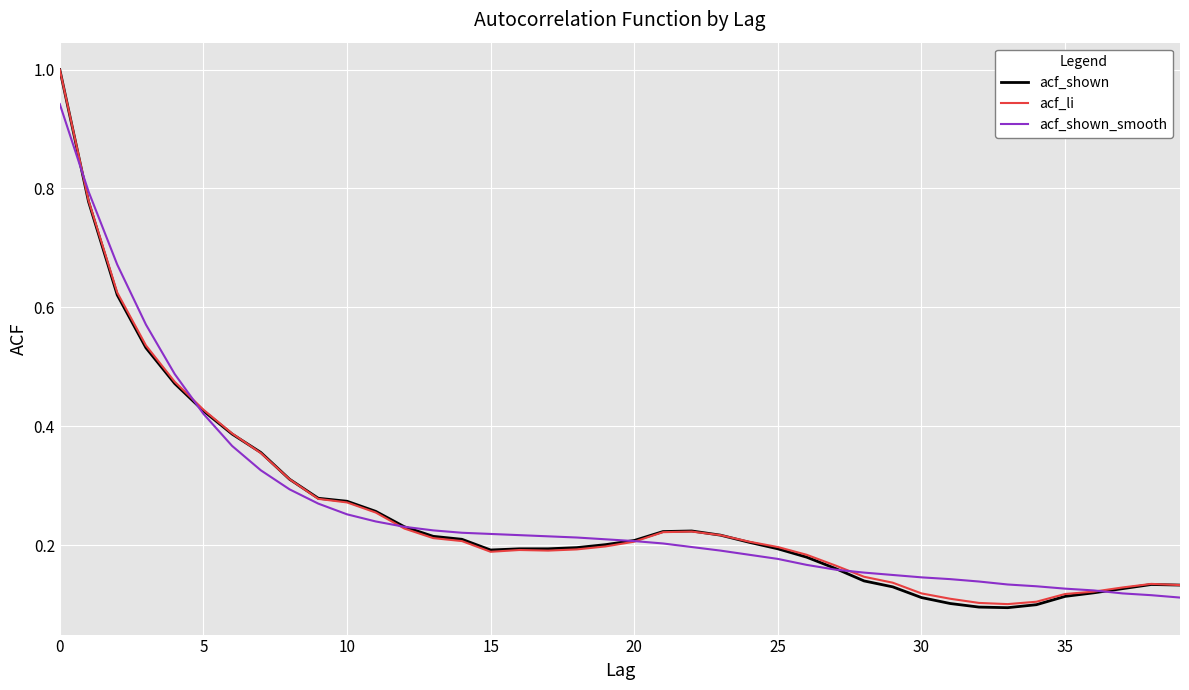

What is the highest value of the acf_shown series?

1.0